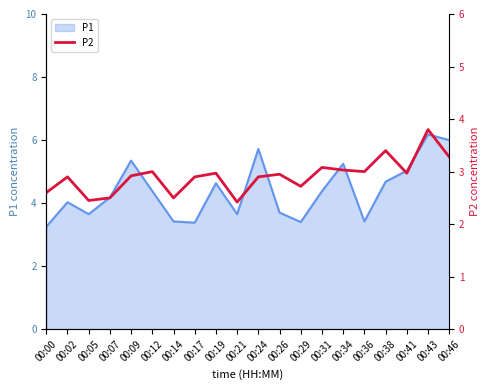

True or false: the data has more than 0 interior local peaks.

True